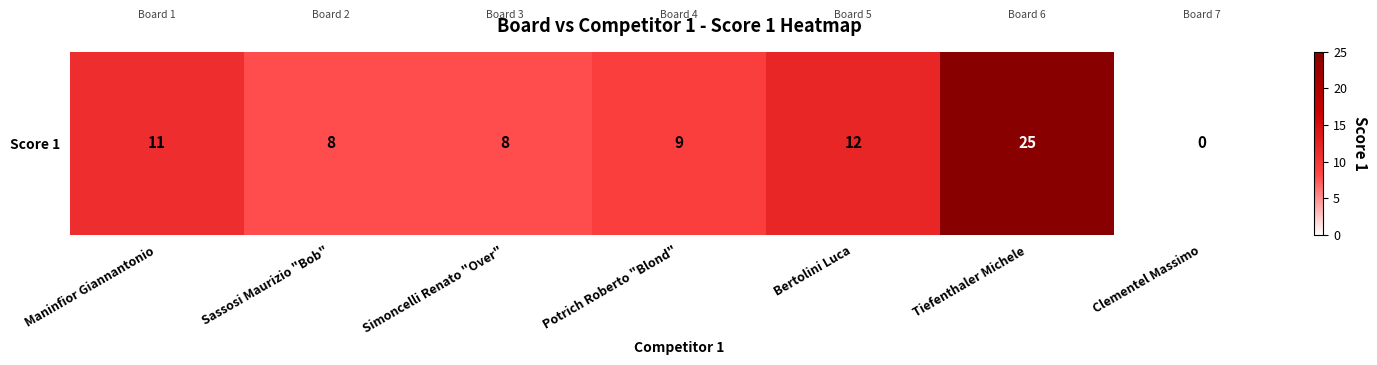

Is it true that the value at Tiefenthaler Michele is 13?

False